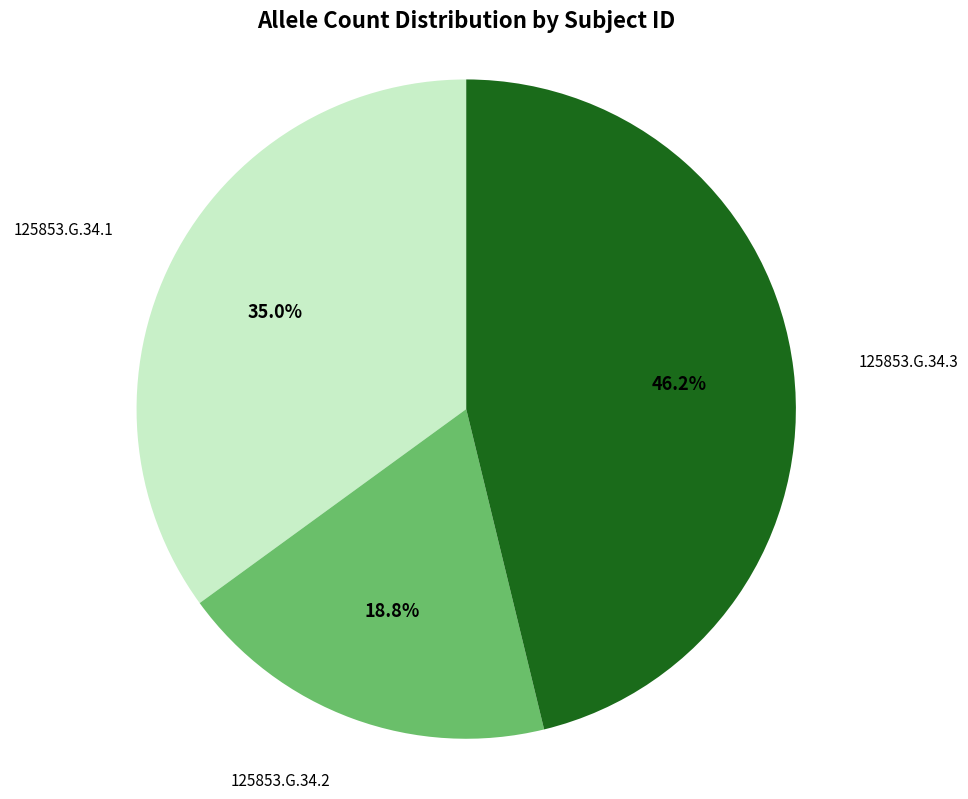

Does any single category account for the majority?

No